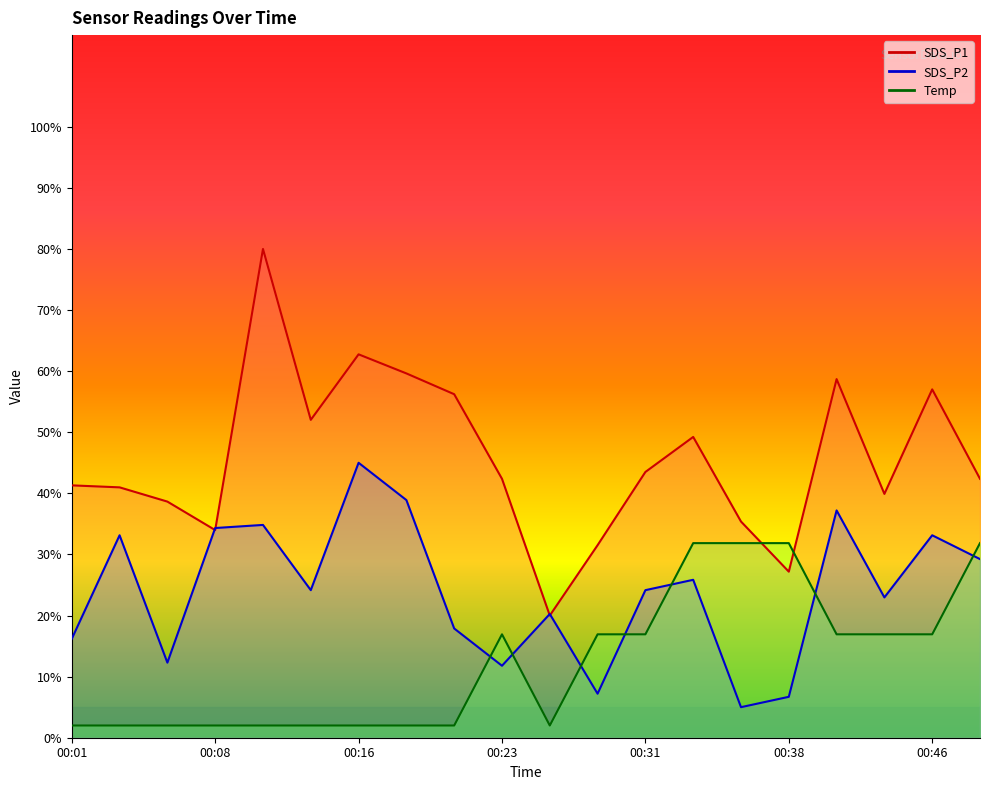

At which category is the sum across all series the highest?

00:11